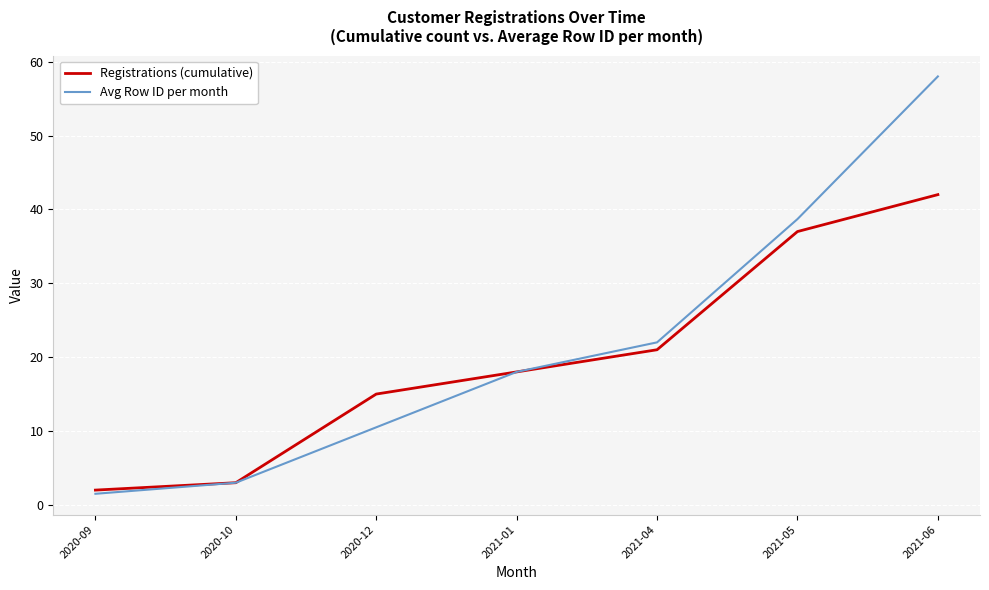

What position from the right is 2021-04?

3